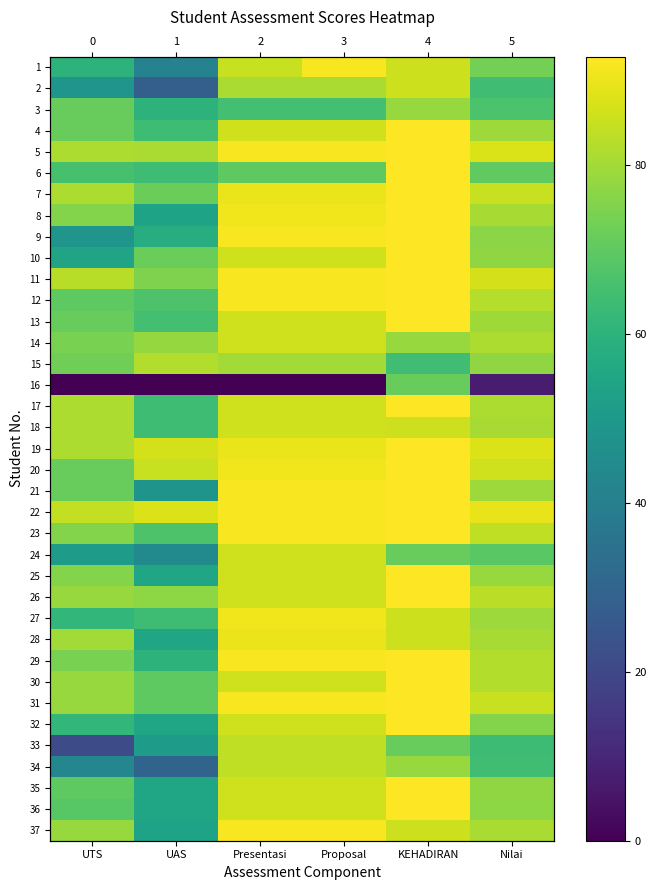

What is the approximate value of 36 at Proposal?

86.0